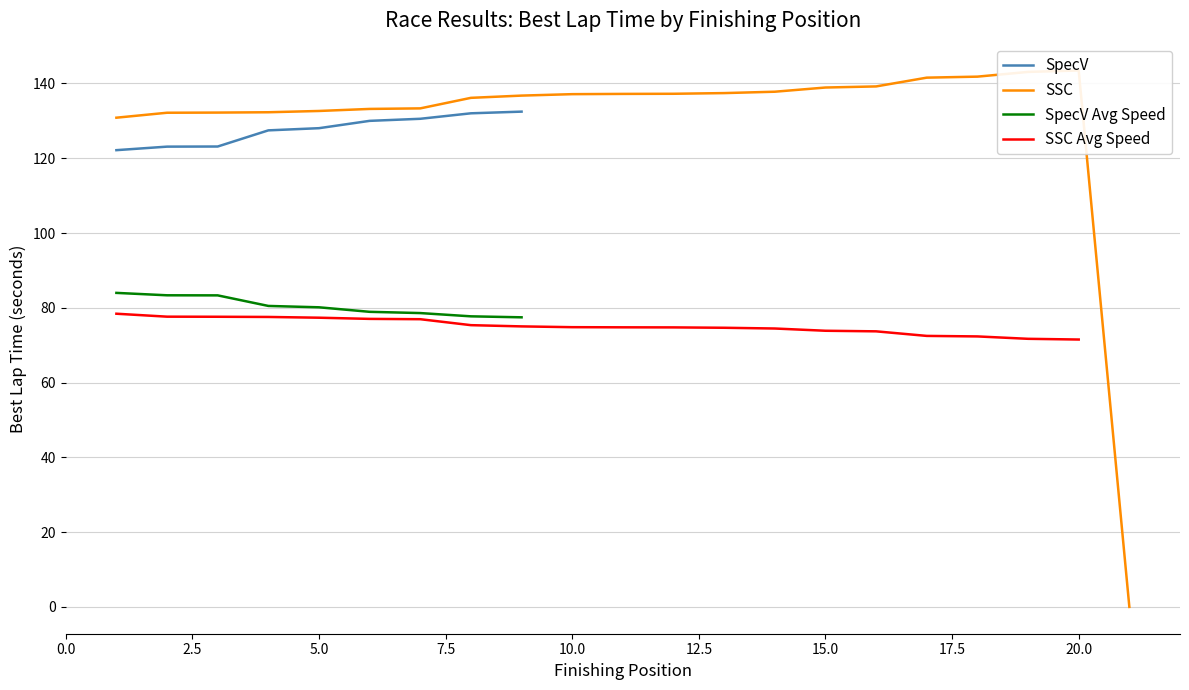

True or false: SpecV Avg Speed and SpecV intersect in this chart.

False